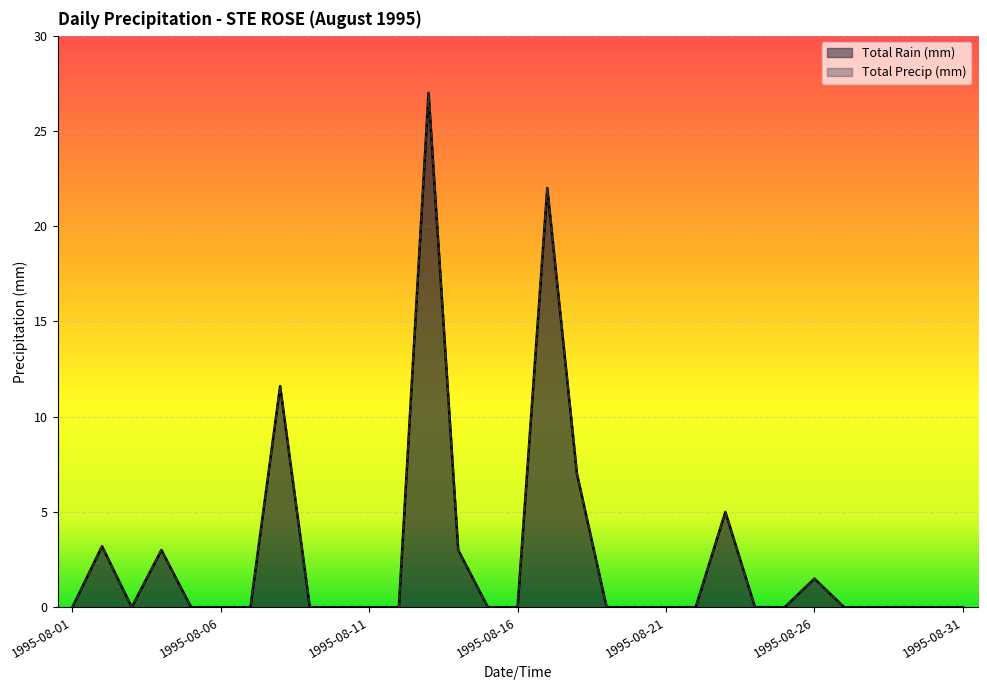

At how many categories does at least one series exceed 23?

1